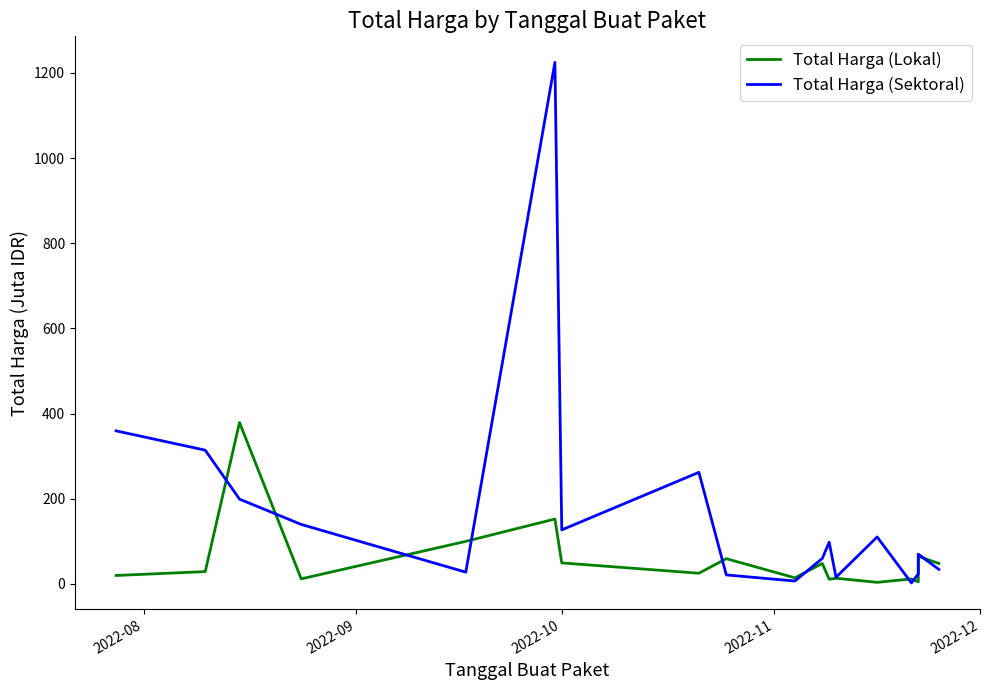

How many distinct data groups are displayed?

2